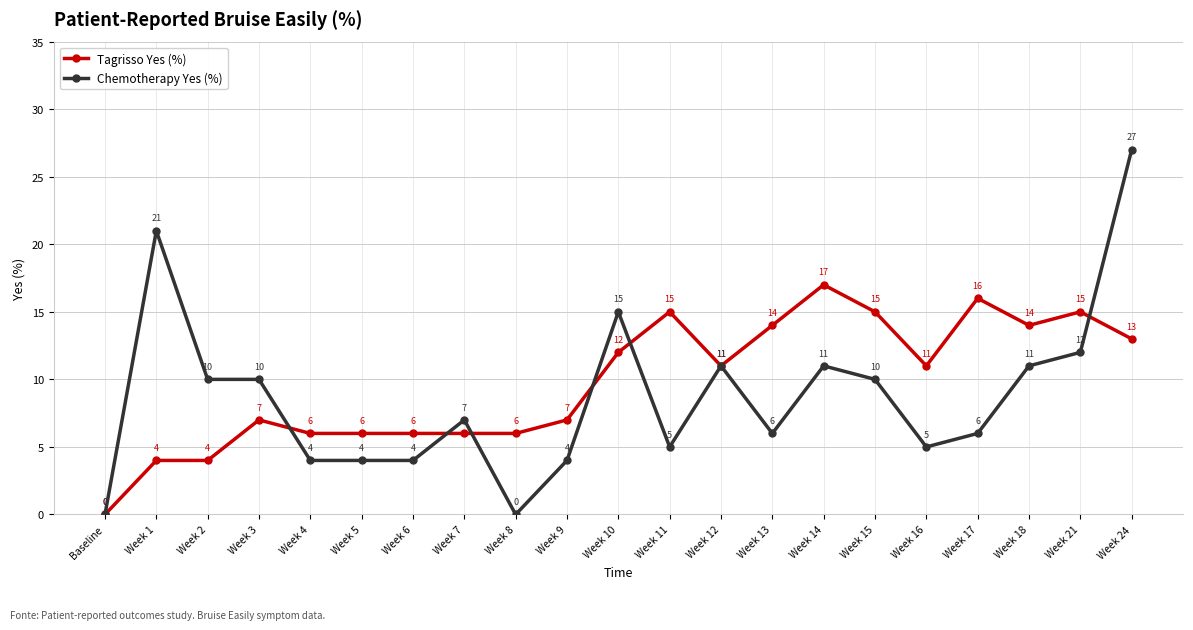

What is the label of the 8th point from the left?

Week 7